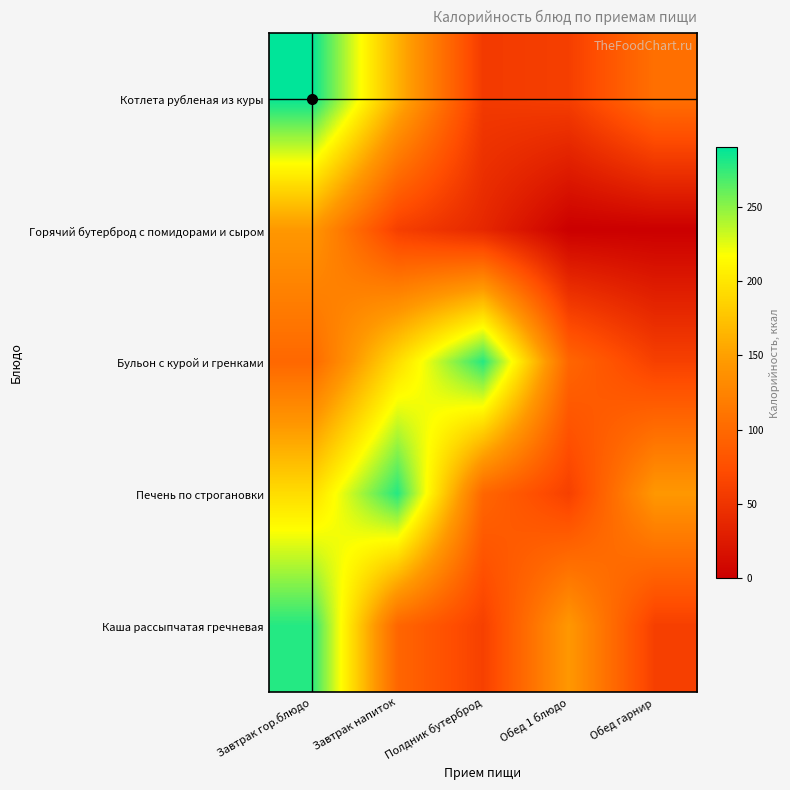

Reading right to left, transcribe all the data shown in this chart.

Котлета рубленая из куры: Обед гарнир=106.4	Обед 1 блюдо=60.0	Полдник бутерброд=55.6	Завтрак напиток=163.0	Завтрак гор.блюдо=289.8
Горячий бутерброд с помидорами и сыром: Обед гарнир=0.0	Обед 1 блюдо=0.0	Полдник бутерброд=37.6	Завтрак напиток=60.4	Завтрак гор.блюдо=144.0
Бульон с курой и гренками: Обед гарнир=61.3	Обед 1 блюдо=97.0	Полдник бутерброд=279.0	Завтрак напиток=193.2	Завтрак гор.блюдо=98.5
Печень по строгановки: Обед гарнир=144.0	Обед 1 блюдо=61.3	Полдник бутерброд=97.0	Завтрак напиток=279.0	Завтрак гор.блюдо=193.2
Каша рассыпчатая гречневая: Обед гарнир=60.4	Обед 1 блюдо=144.0	Полдник бутерброд=61.3	Завтрак напиток=97.0	Завтрак гор.блюдо=279.0